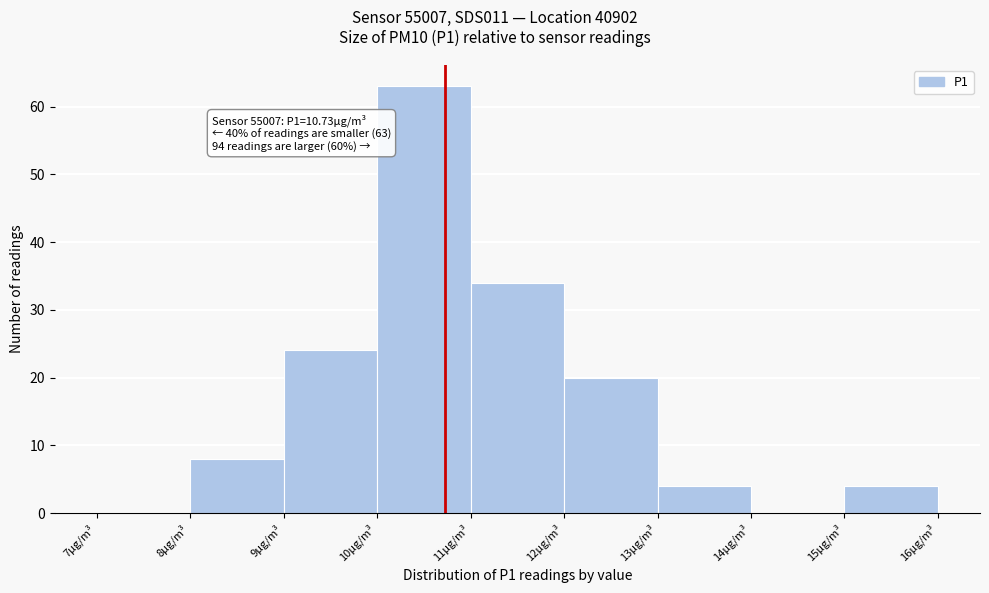

Over which range of the x-axis is the bar tallest?

10 to 11